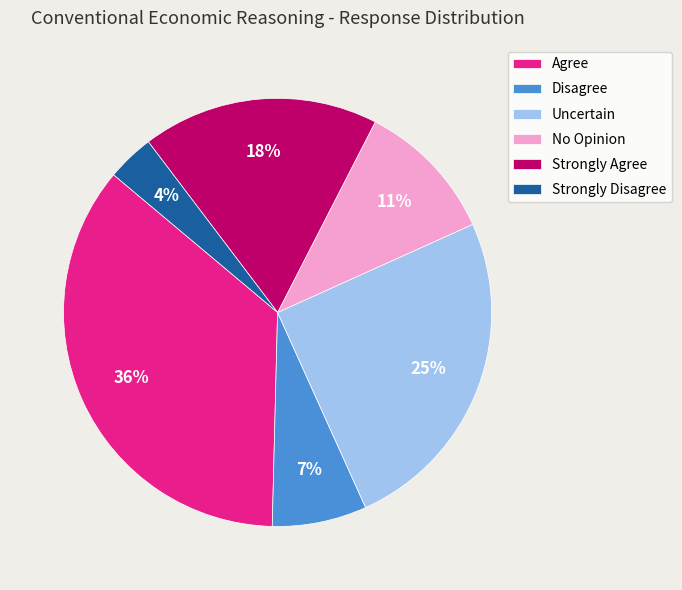

To the nearest percent, what portion does Agree represent?

36%